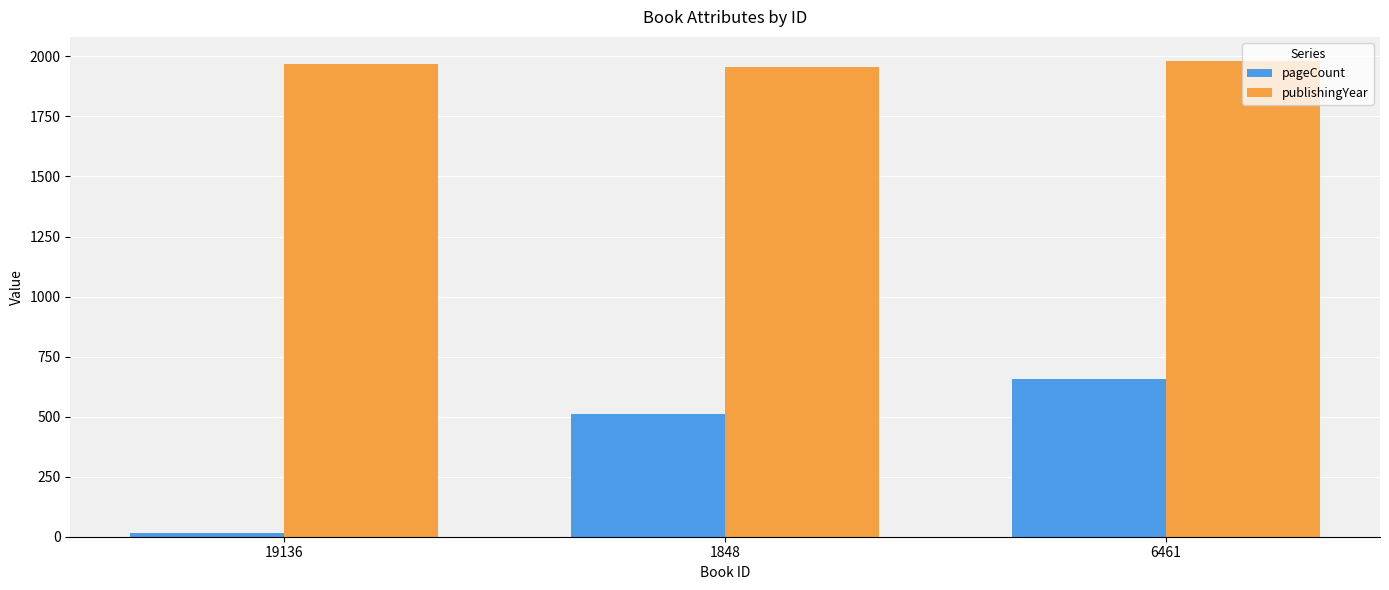

Rank the series by their maximum value, from highest to lowest.

publishingYear, pageCount